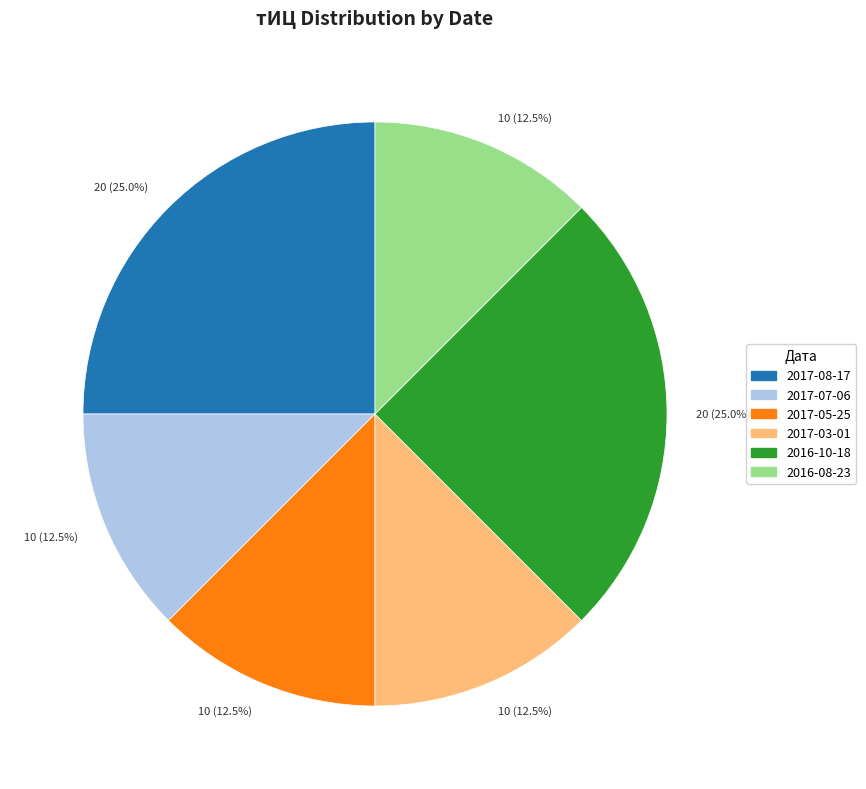

Is there a majority slice in this chart?

No